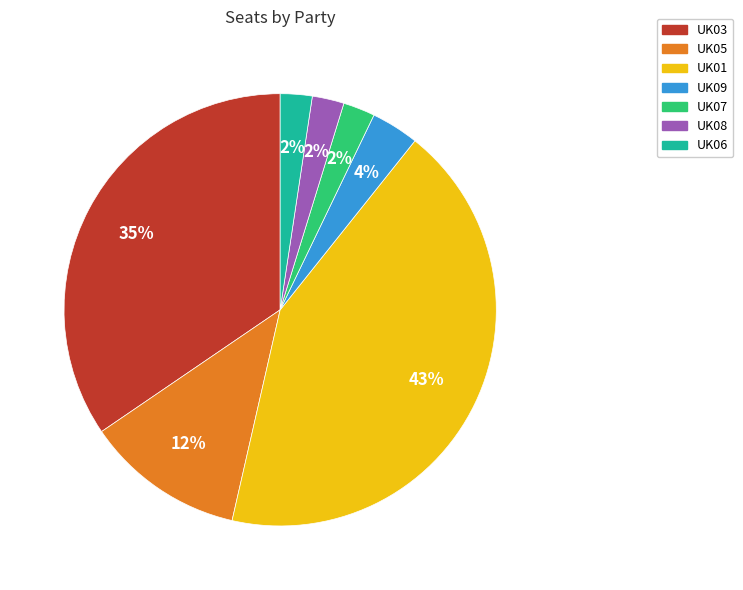

To the nearest percent, what is the difference between the UK03 and UK09 slice percentages?

31%